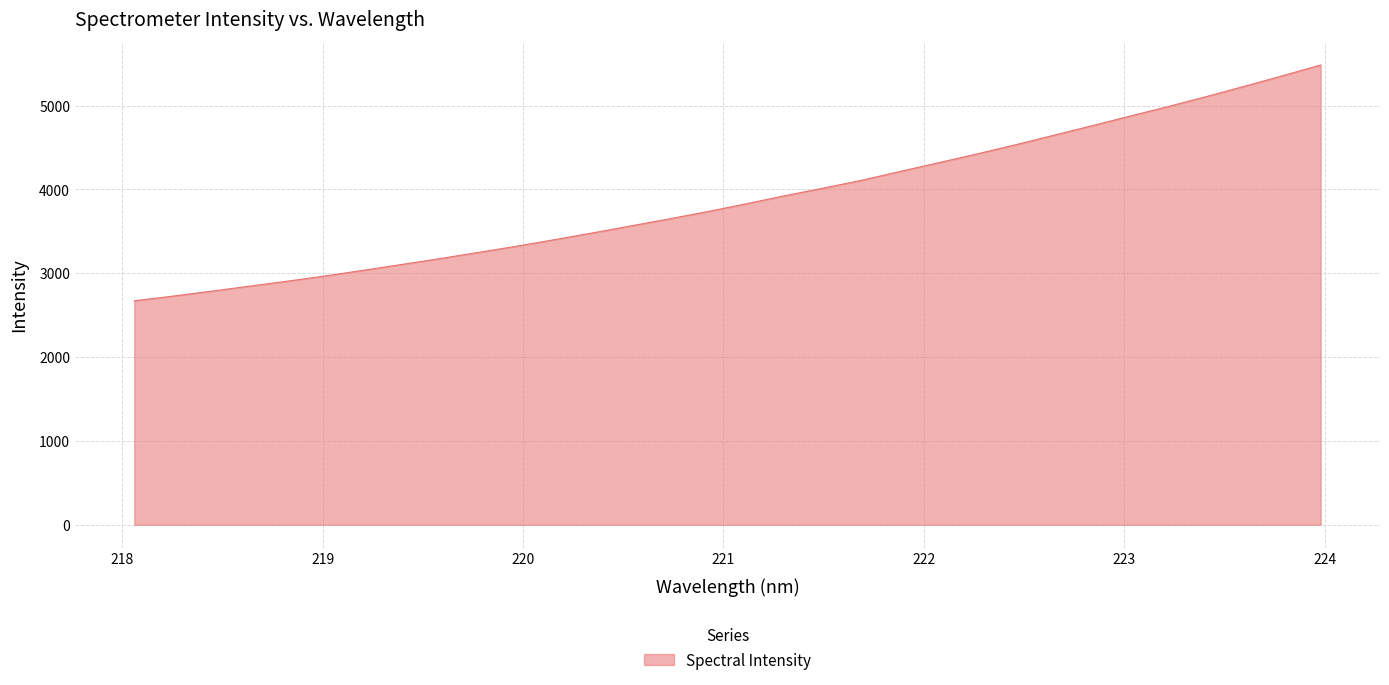

What is the difference between the maximum and minimum values?

2813.0